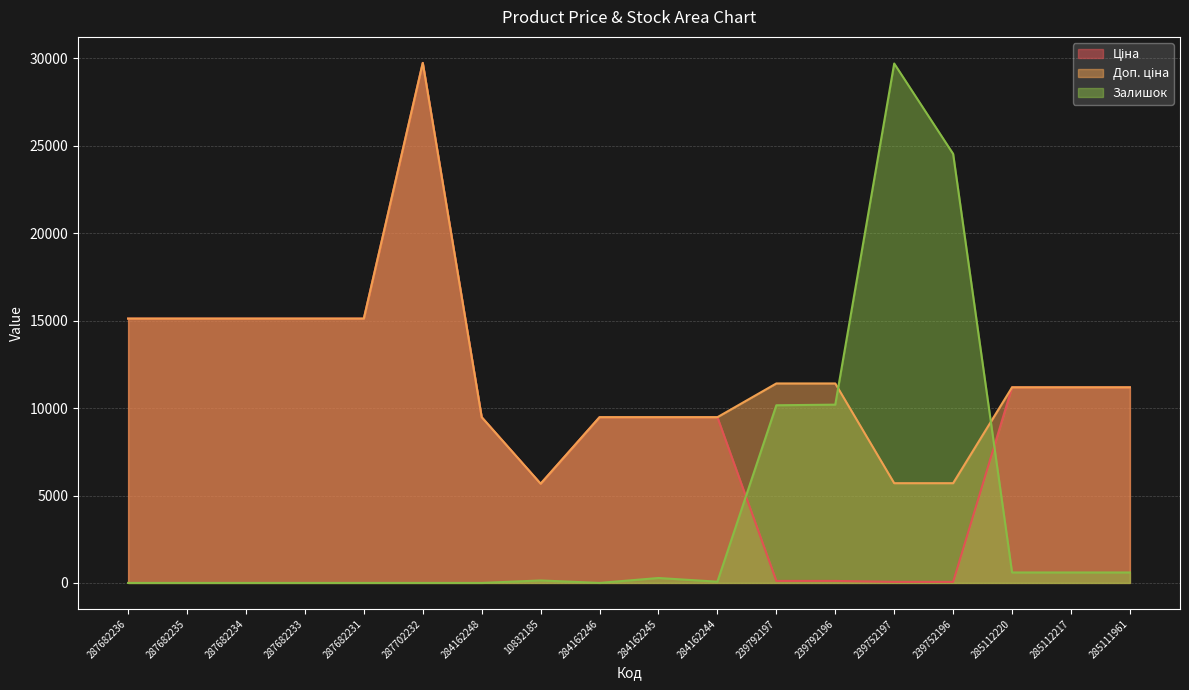

At which category is the sum across all series the highest?

287702232